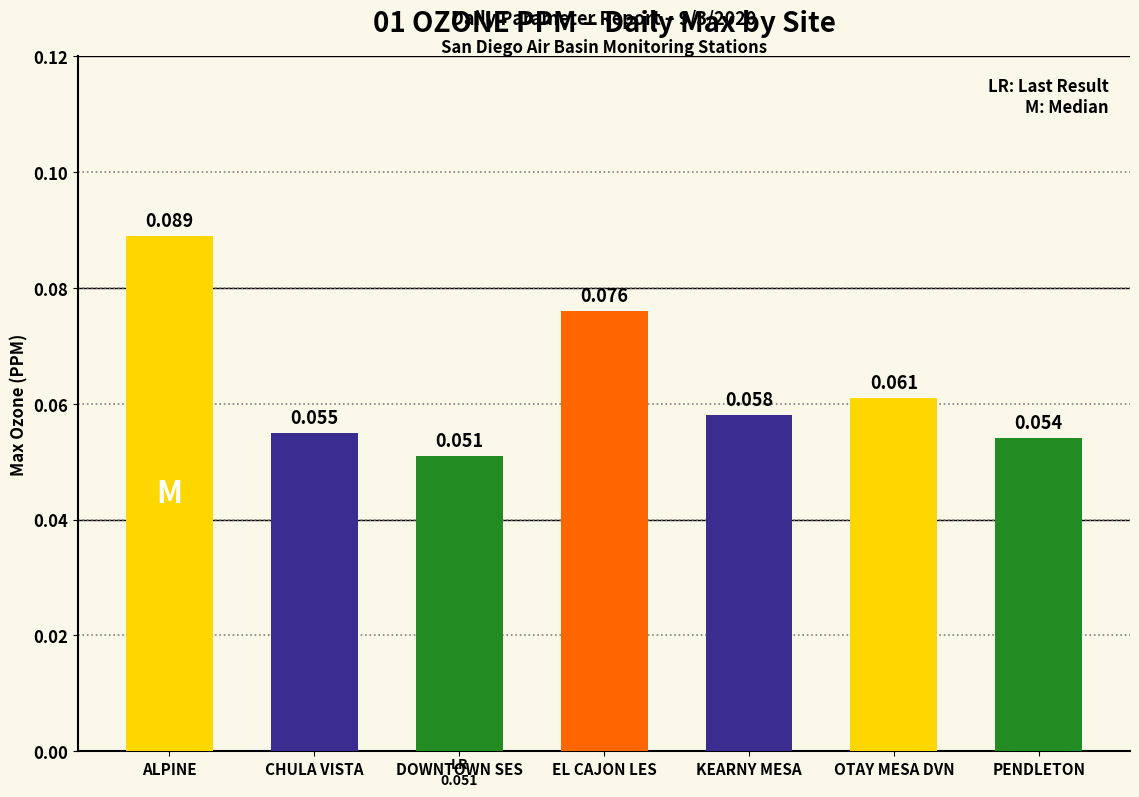

Which category has the lowest value across all series?

DOWNTOWN SES